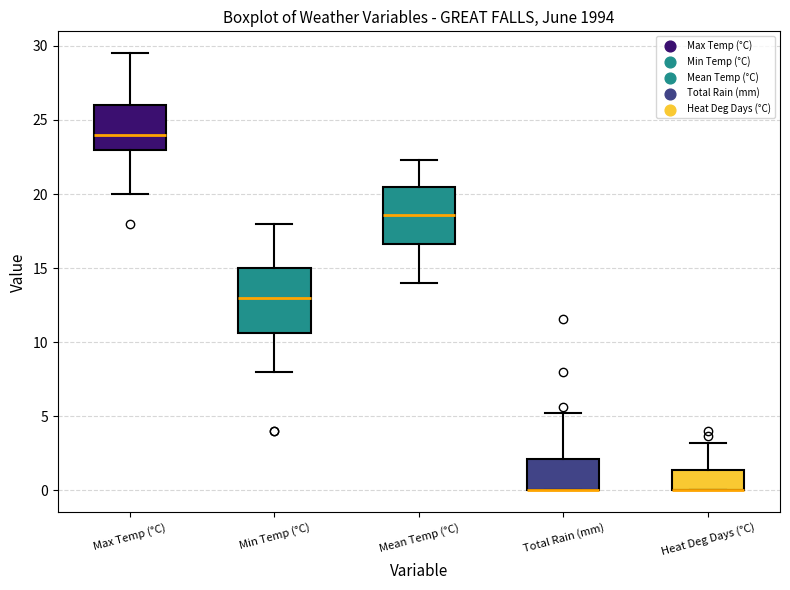

Reading left to right, transcribe this box plot: for each box, give where its median line is, the range the box spans, and where its two whiskers end, as read against the y-axis. The values are not printed on the chart, so give them approximately, as read against the axis.

Max Temp (°C): median 24.0, box 23.0 to 26.0, whiskers 20.0 to 29.5
Min Temp (°C): median 13.0, box 10.5 to 15.0, whiskers 8.0 to 18.0
Mean Temp (°C): median 18.5, box 16.5 to 20.5, whiskers 14.0 to 22.5
Total Rain (mm): median 0.0 (drawn on the box's lower edge), box 0.0 to 2.0, whiskers 0.0 to 5.0
Heat Deg Days (°C): median 0.0 (drawn on the box's lower edge), box 0.0 to 1.5, whiskers 0.0 to 3.0